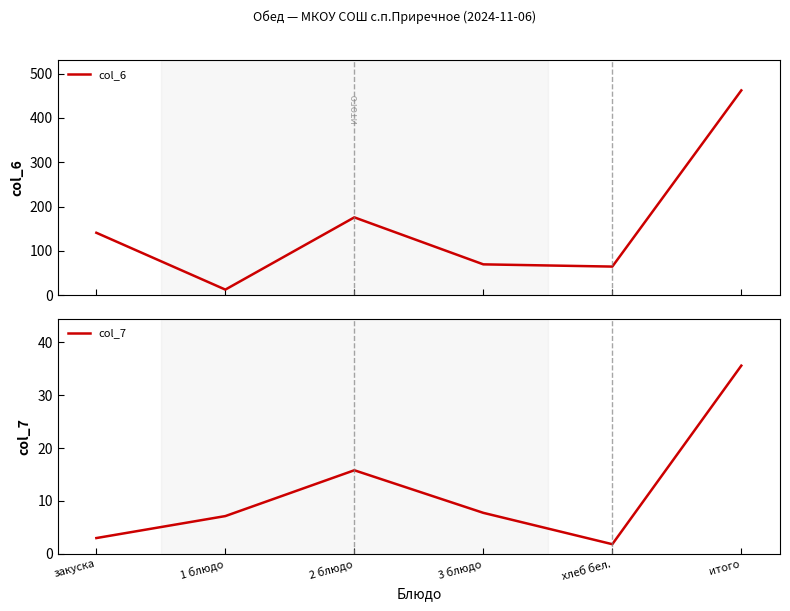

How many data points in col_7 are less than 7?

2